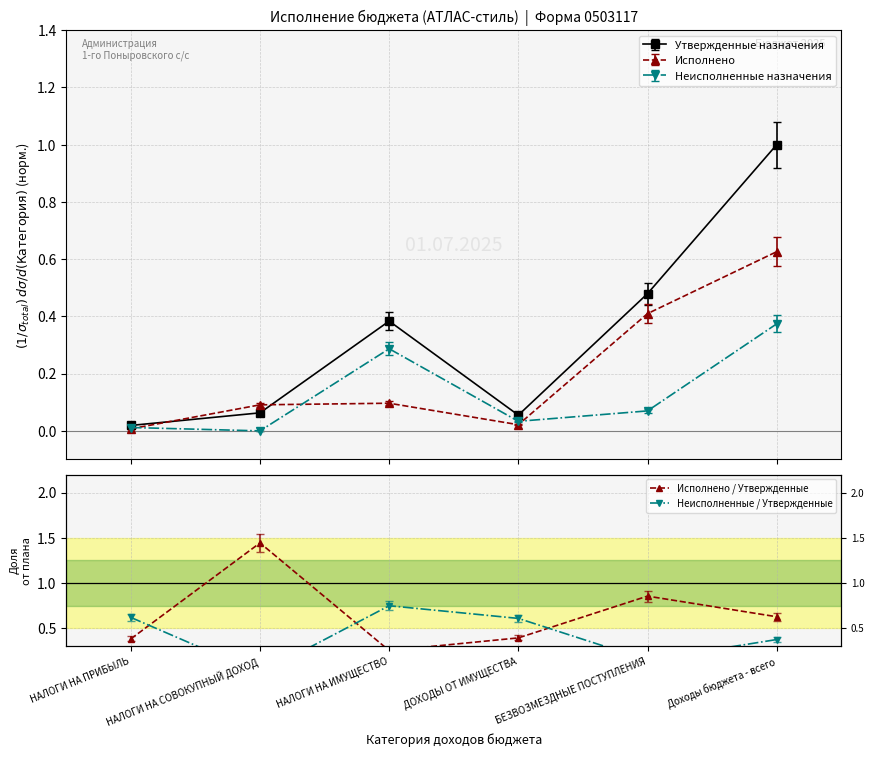

What is the highest value of the Утвержденные назначения series?

1.0